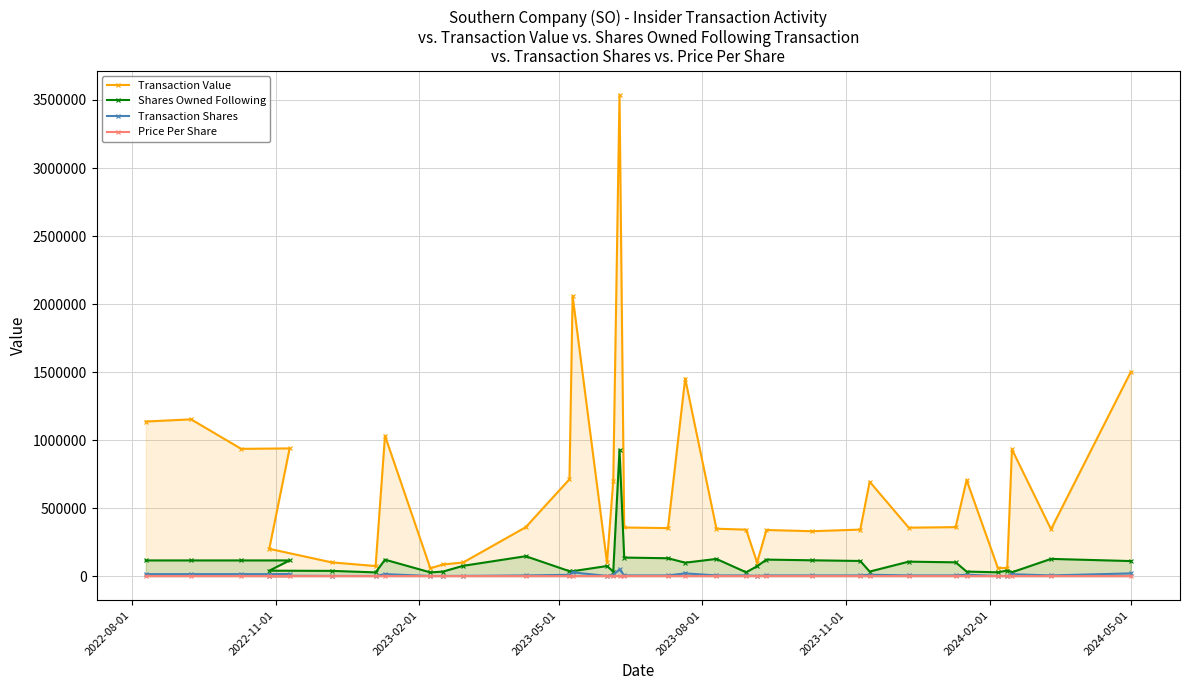

Which series has the largest total across all categories?

Transaction Value